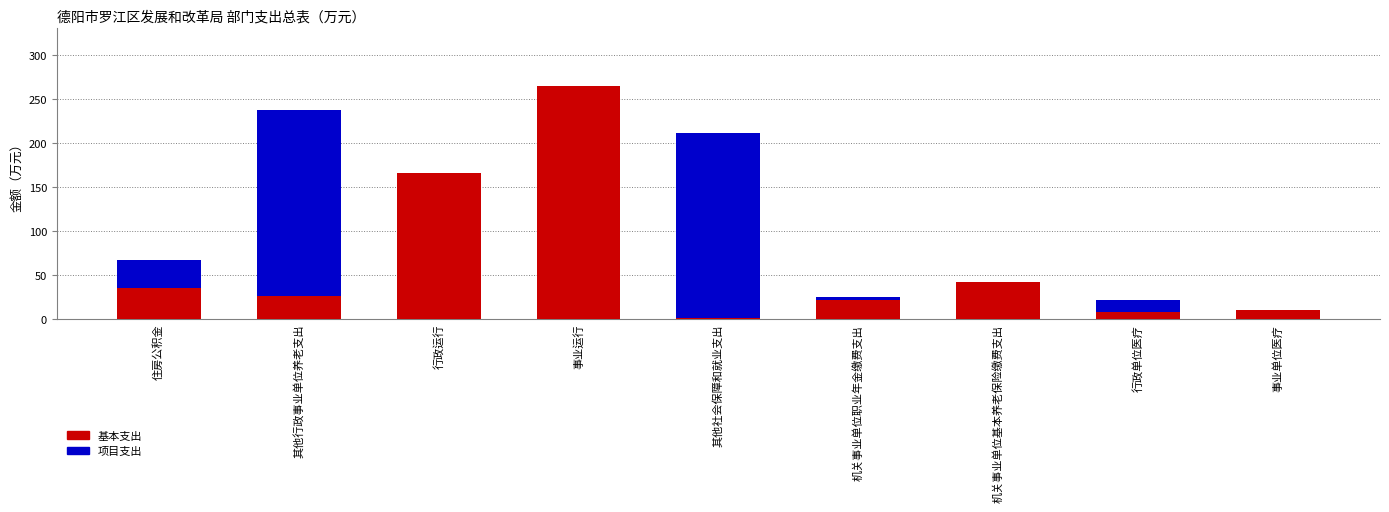

At which category is the sum across all series the highest?

事业运行